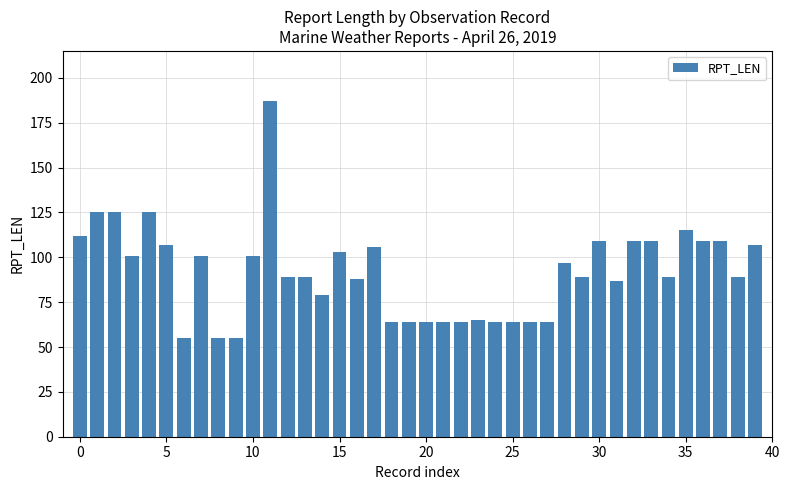

What is the greatest value displayed?

187